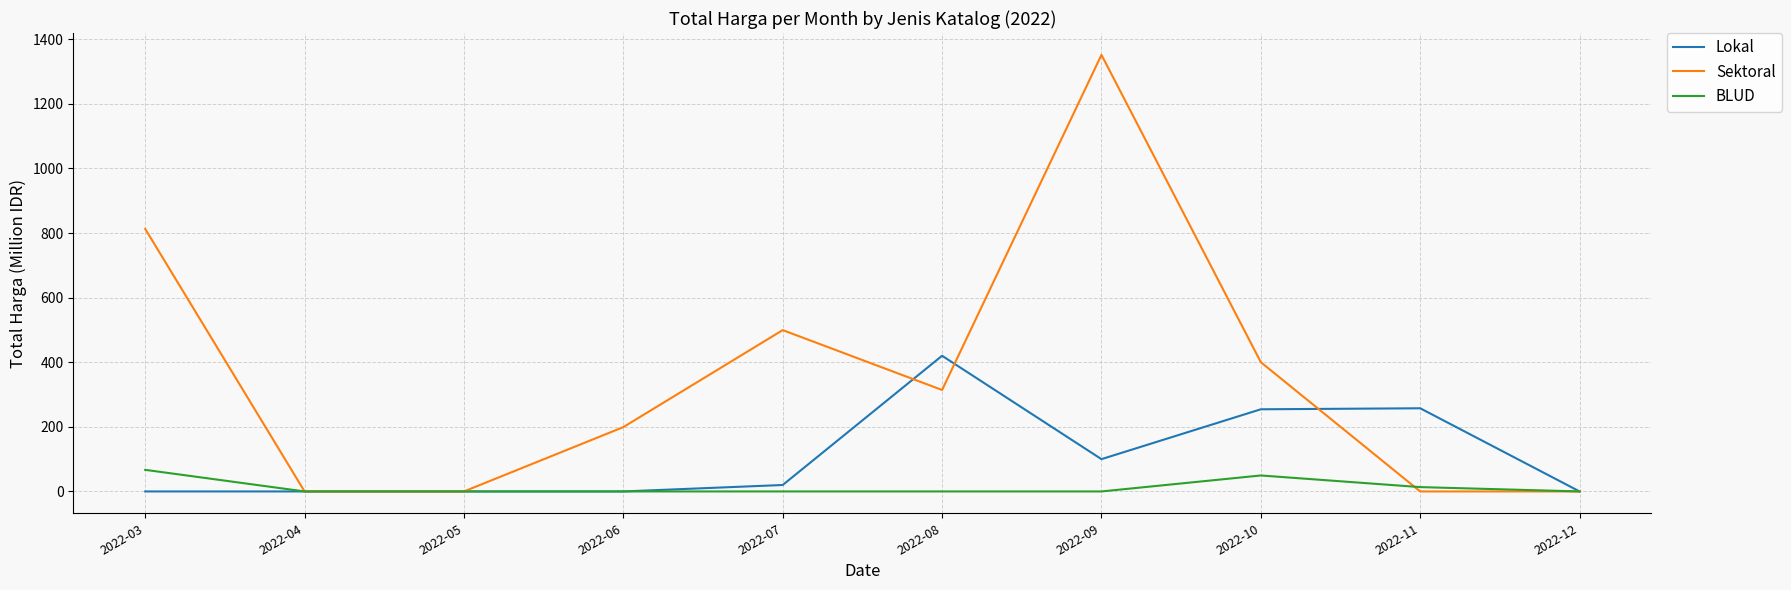

Which series has the largest total across all categories?

Sektoral